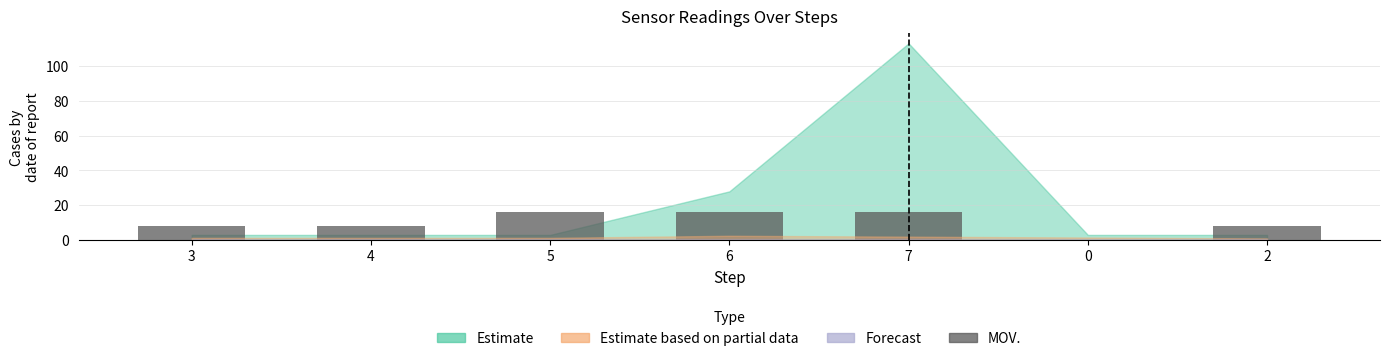

Reading left to right, transcribe all the data shown in this chart.

8	8	16	16	16	0	8